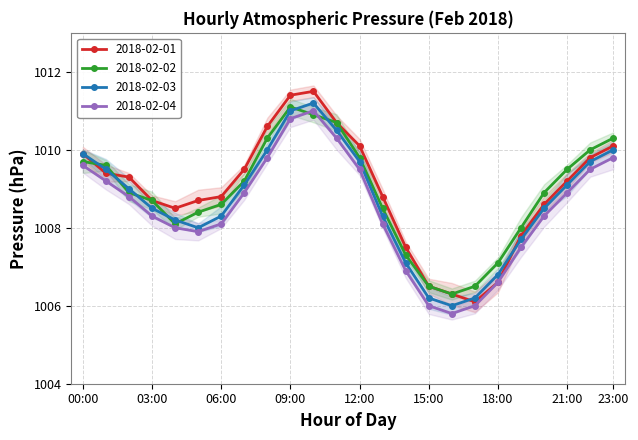

Rank the series by their maximum value, from highest to lowest.

2018-02-01, 2018-02-03, 2018-02-02, 2018-02-04